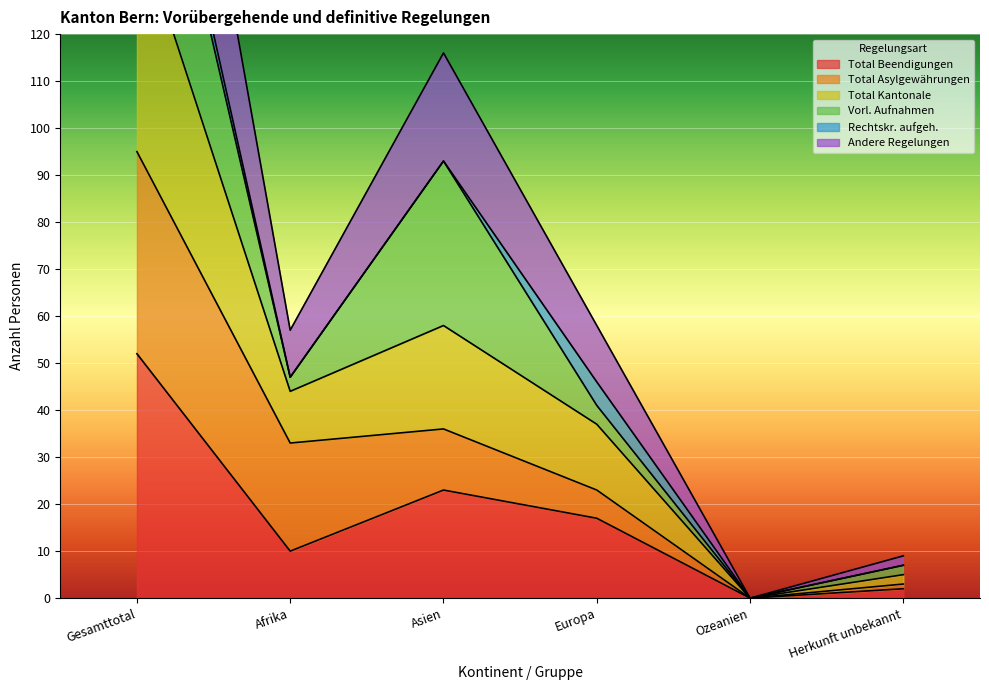

At which category is the sum across all series the highest?

Gesamttotal